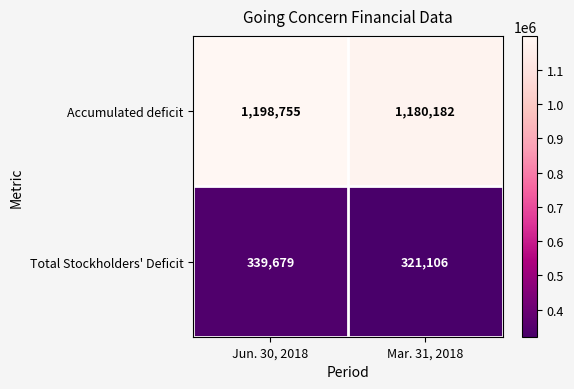

The value of Total Stockholders' Deficit at Mar. 31, 2018 is 321106. True or false?

True